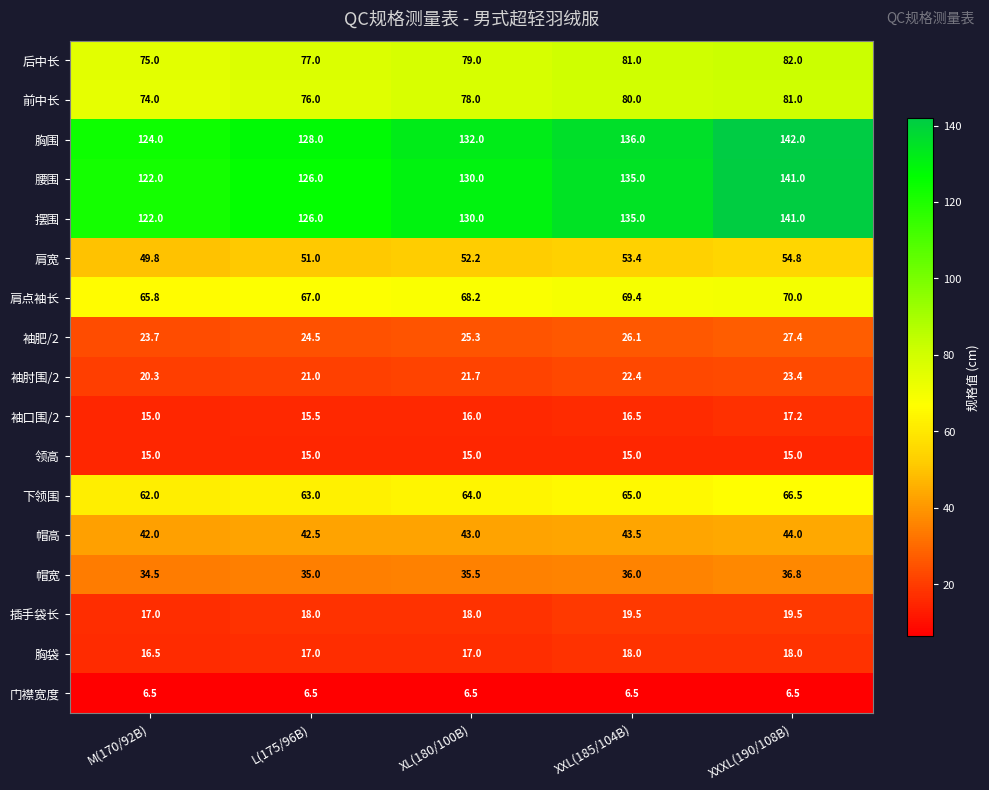

What is the difference between the highest and lowest values at XL(180/100B)?

125.5